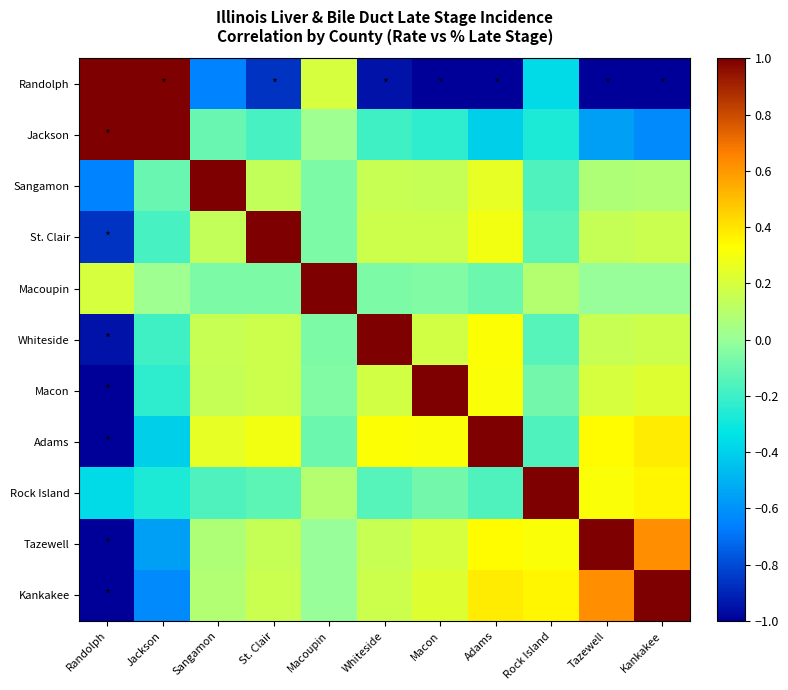

What is the spread (max minus min) of values at Kankakee?

2.0